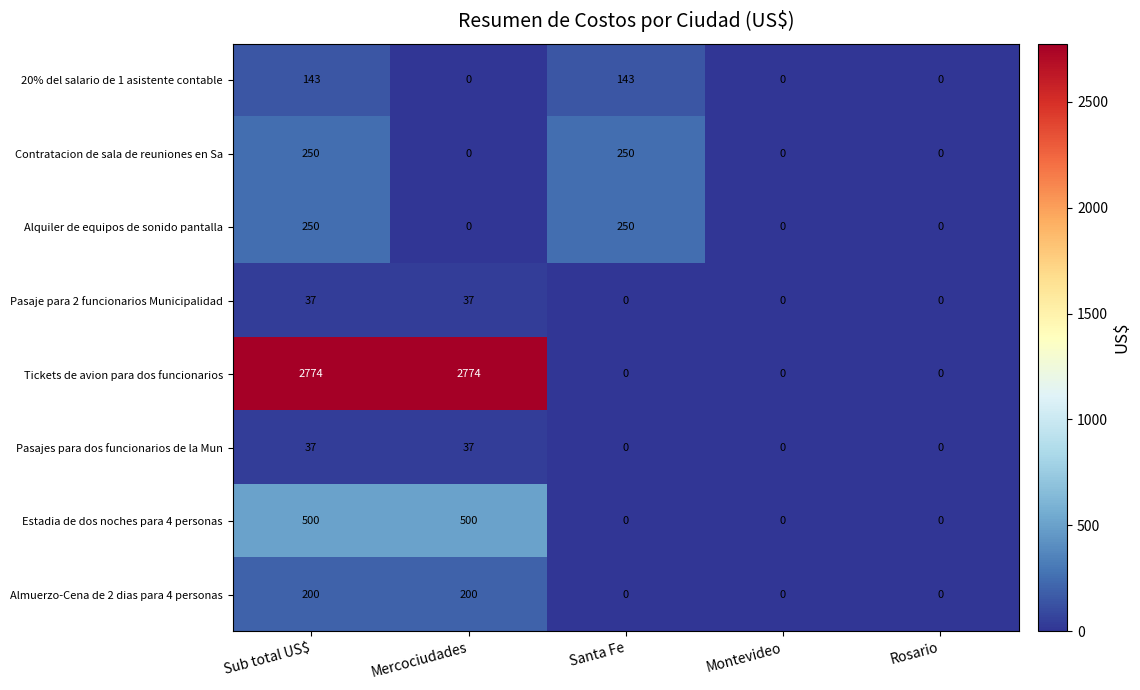

Which series has the largest range (max minus min)?

Tickets de avion para dos funcionarios